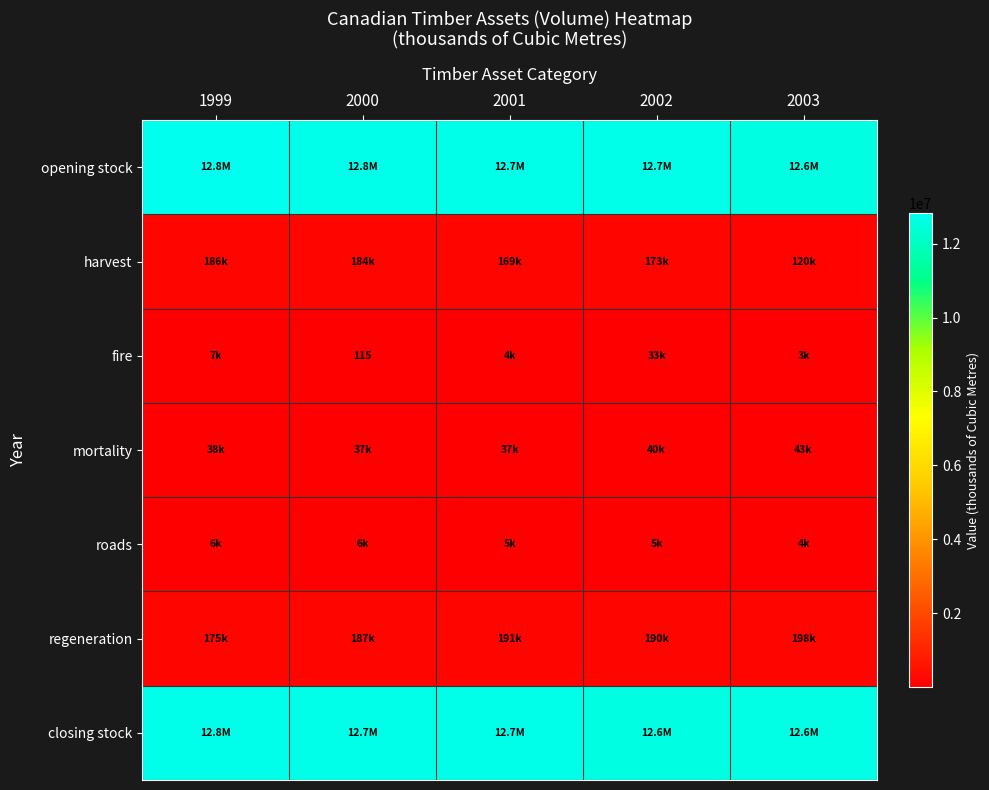

What is the difference between the fire values at 1999 and 2002?

26384.9